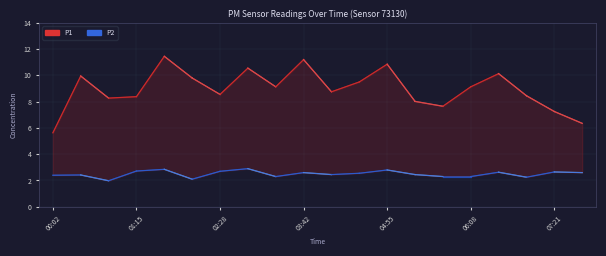

True or false: P2 has a value of 3.8 at 8.

False